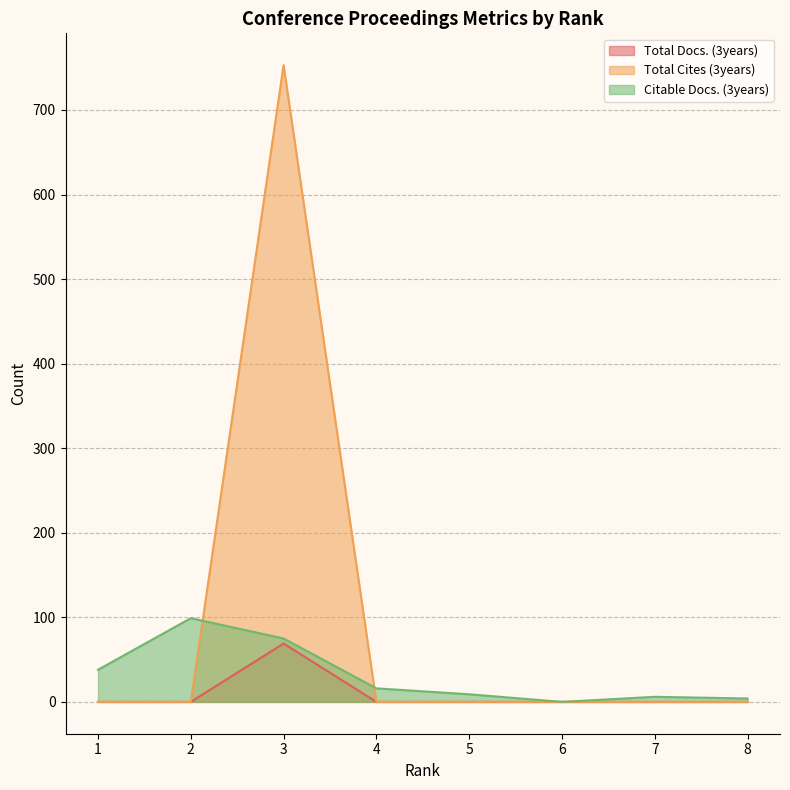

How many lines are shown in the chart?

3